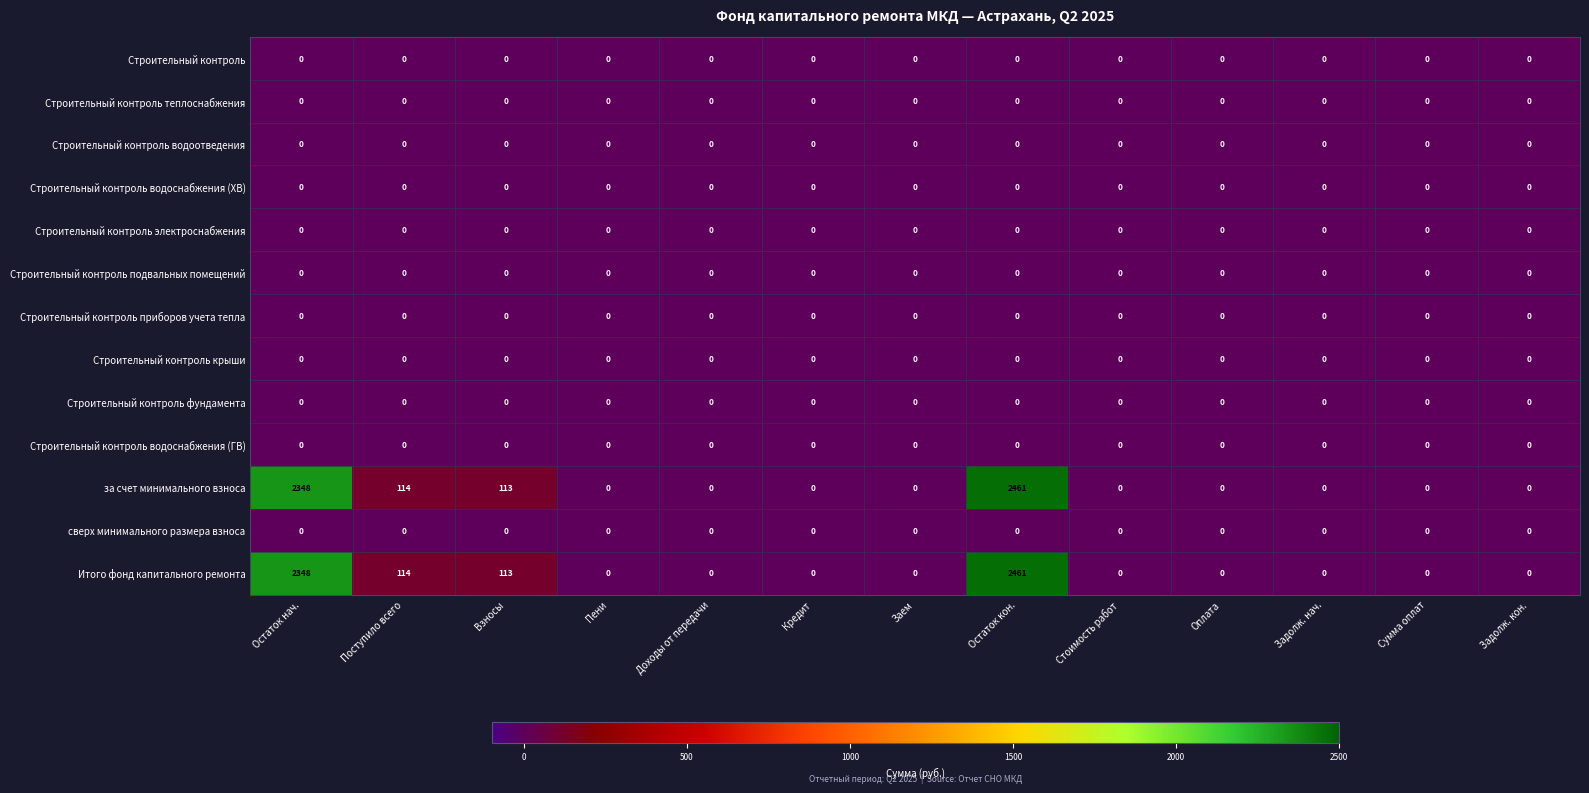

What is the spread (max minus min) of values at Поступило всего?

114